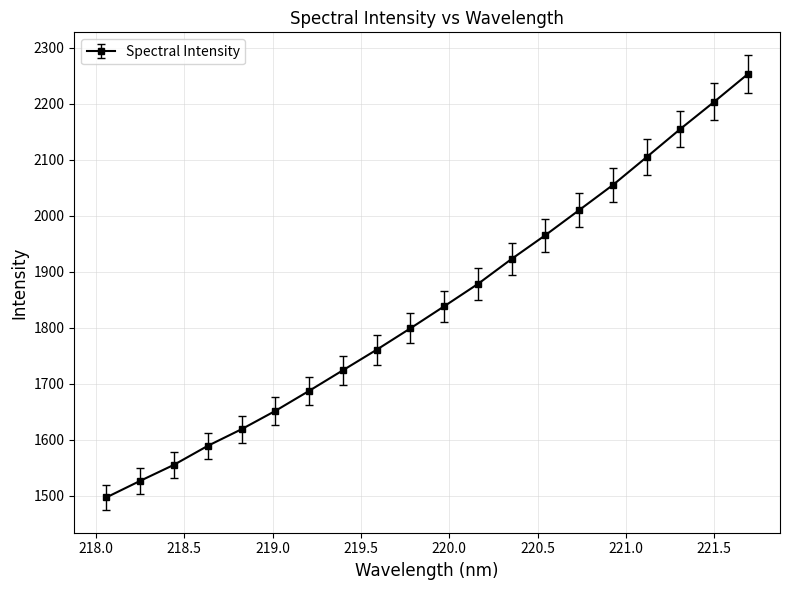

What is the difference between the second highest and minimum values?

706.6